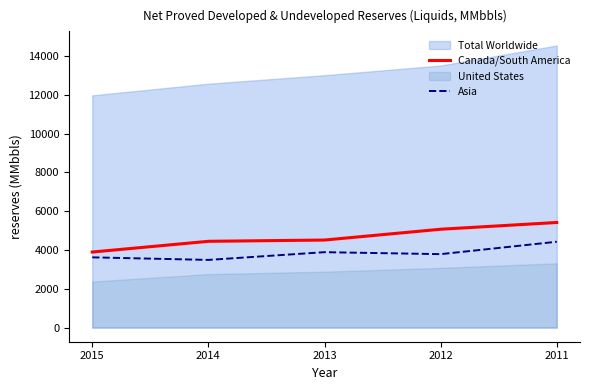

Is the value of Canada/South America at 2011 greater than the value of Asia at 2014?

Yes